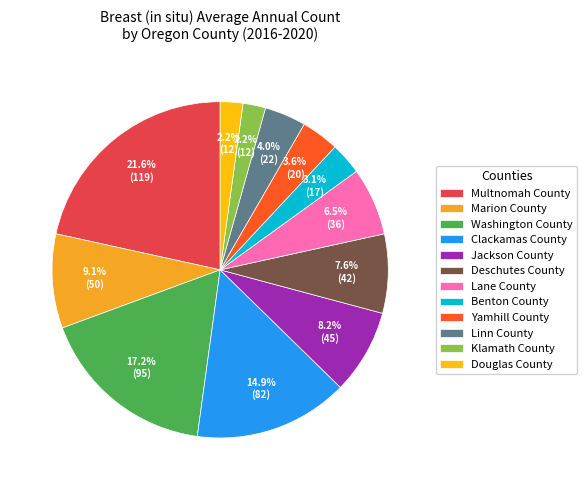

Is it true that Douglas County is 10% of the pie?

False